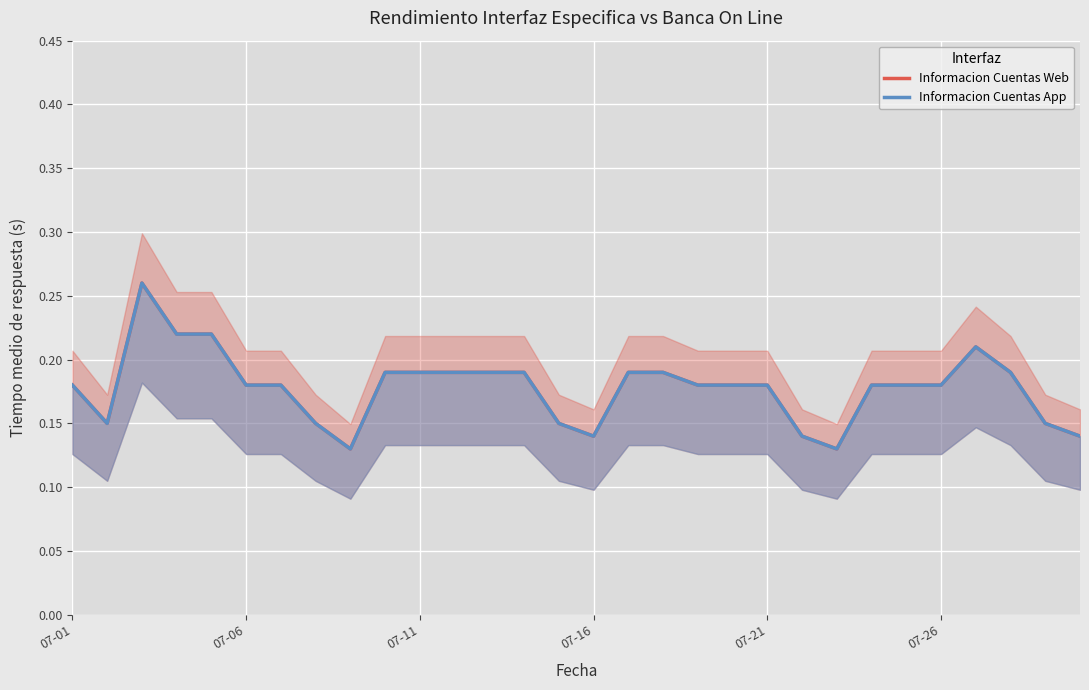

What are all the series names shown in the legend?

Informacion Cuentas Web, Informacion Cuentas App